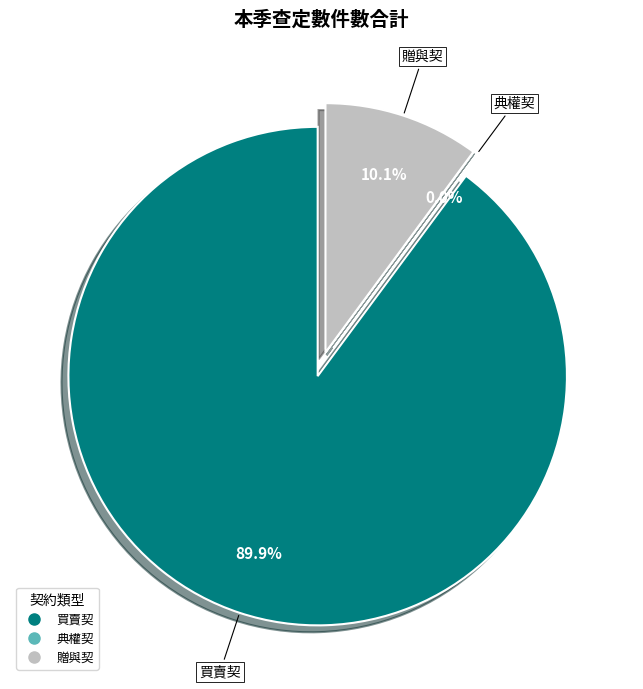

True or false: 典權契 accounts for 8% of the total.

False